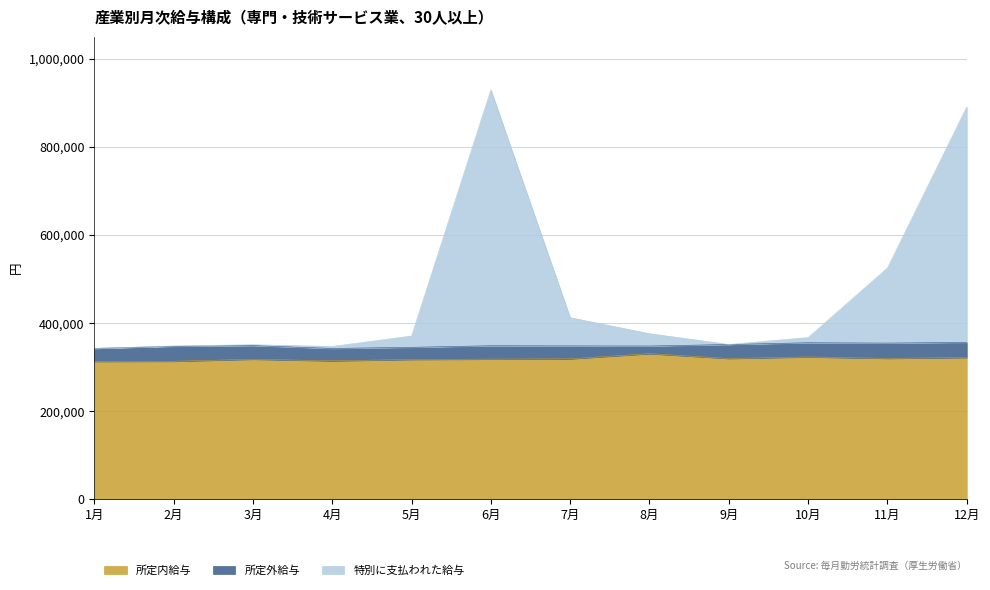

What are all the series names shown in the legend?

所定内給与, 所定外給与, 特別に支払われた給与